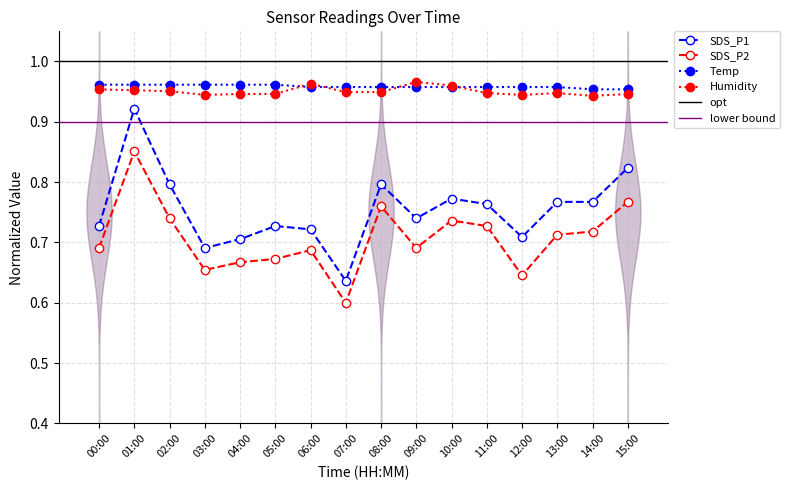

Which has a higher value, 14:00 or 01:00?

01:00